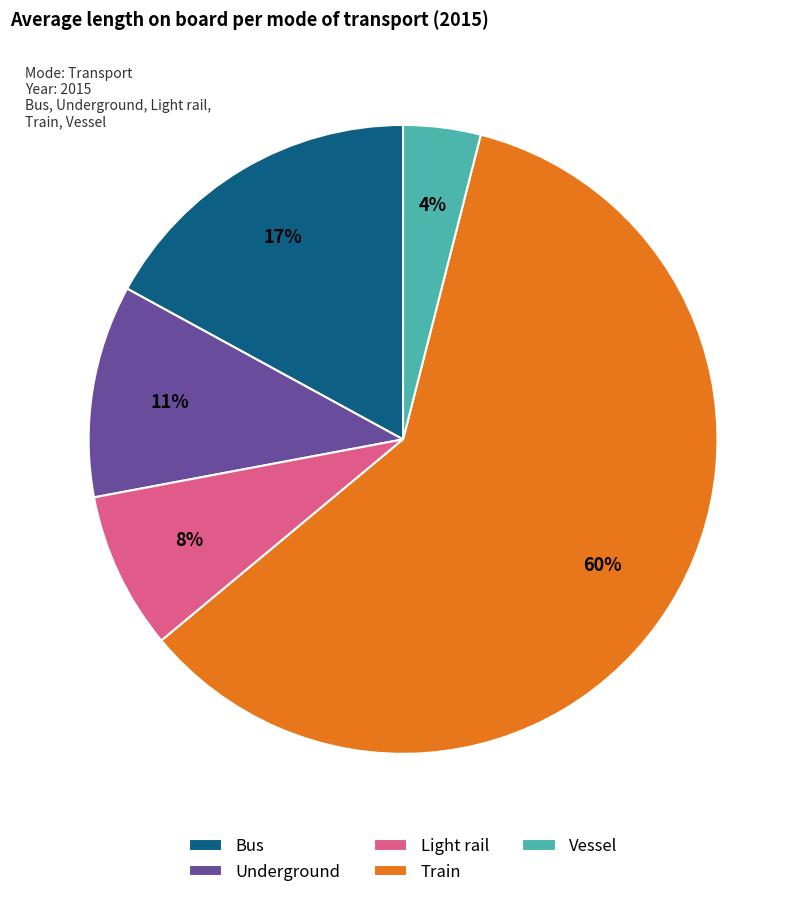

To the nearest percent, what is the average slice percentage?

20%